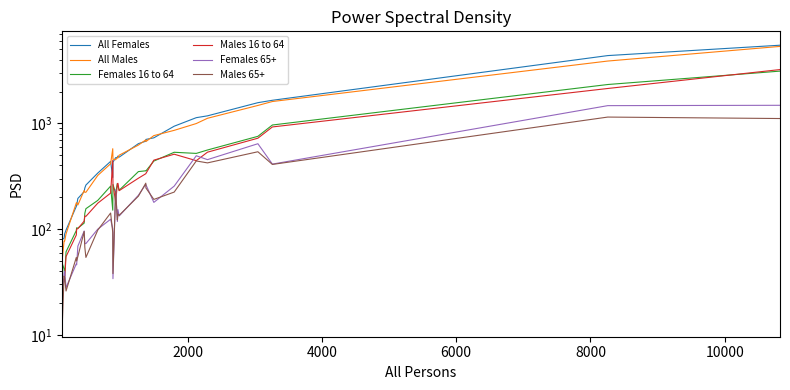

Which series has the largest range (max minus min)?

All Females